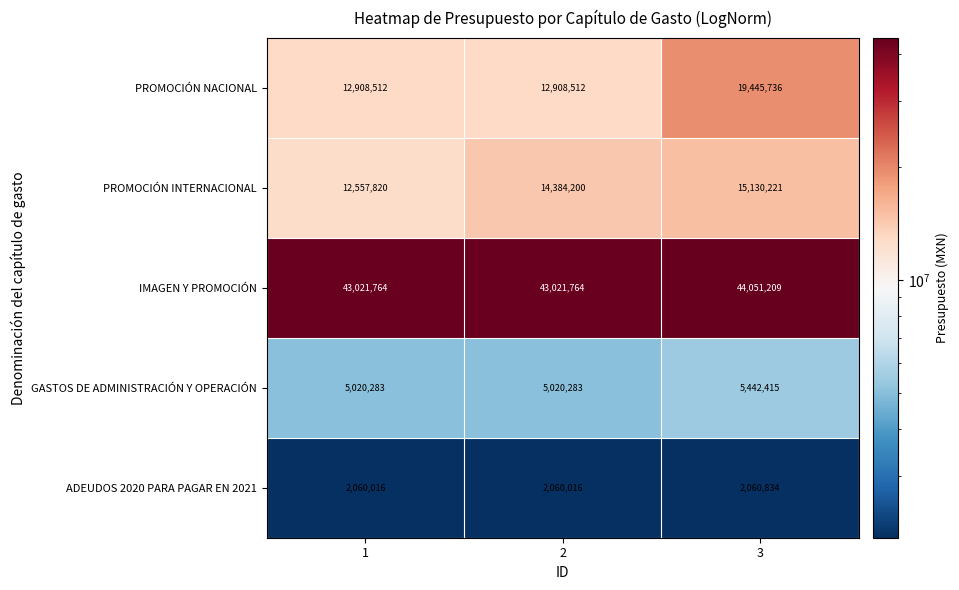

Is it true that PROMOCIÓN INTERNACIONAL equals 12557820 at 1?

True